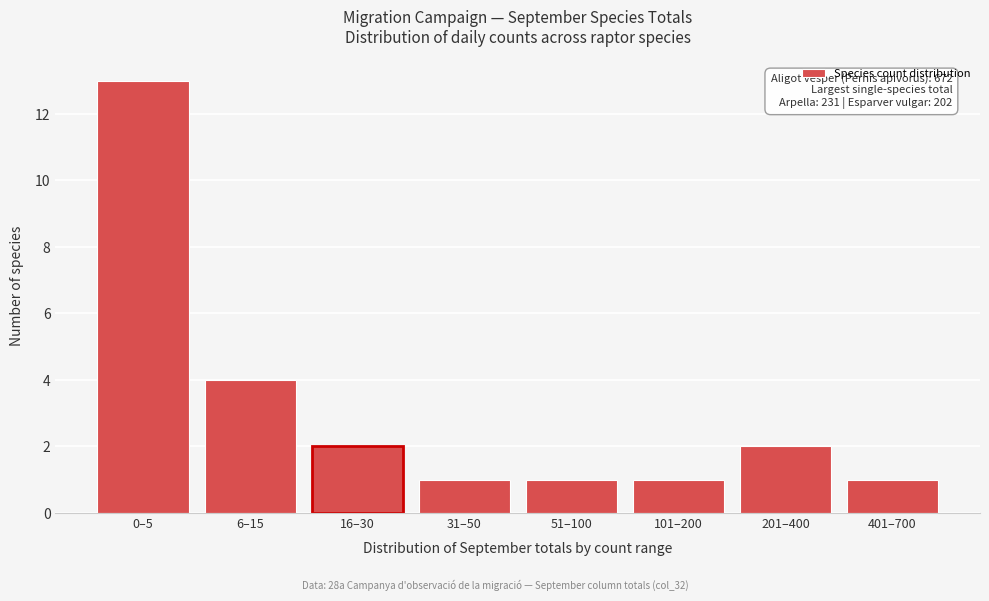

Reading left to right, what are all the values shown in this chart?

13	4	2	1	1	1	2	1